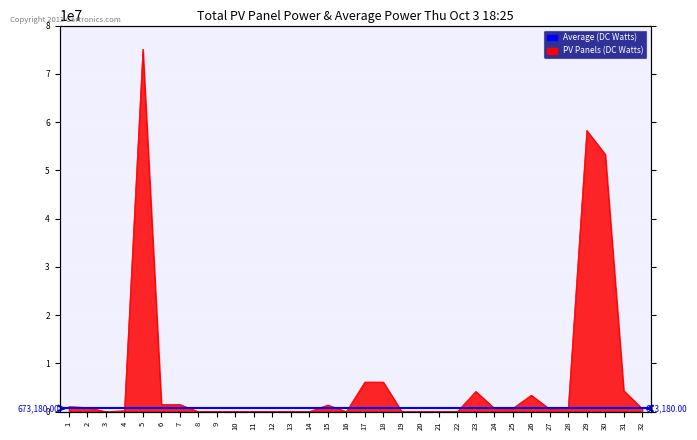

Rank the categories by value from lowest to highest.

3, 8, 9, 10, 11, 14, 20, 21, 22, 16, 19, 12, 13, 4, 27, 32, 25, 24, 28, 2, 1, 15, 6, 7, 26, 23, 31, 18, 17, 30, 29, 5